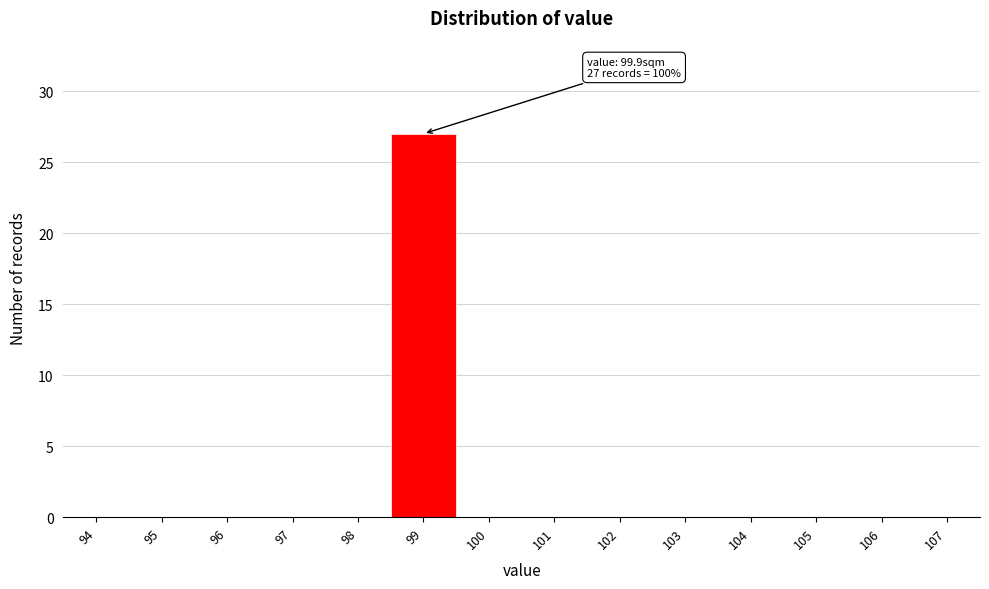

Reading left to right, what are all the values shown in this chart?

94=0	95=0	96=0	97=0	98=0	99=27	100=0	101=0	102=0	103=0	104=0	105=0	106=0	107=0